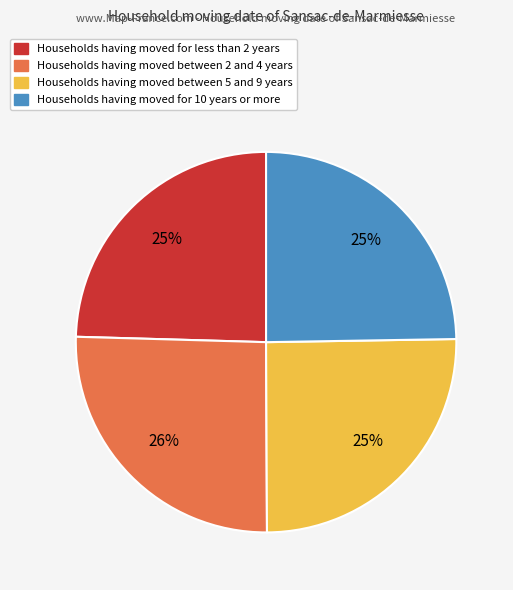

To the nearest percent, what is the average slice percentage?

25%